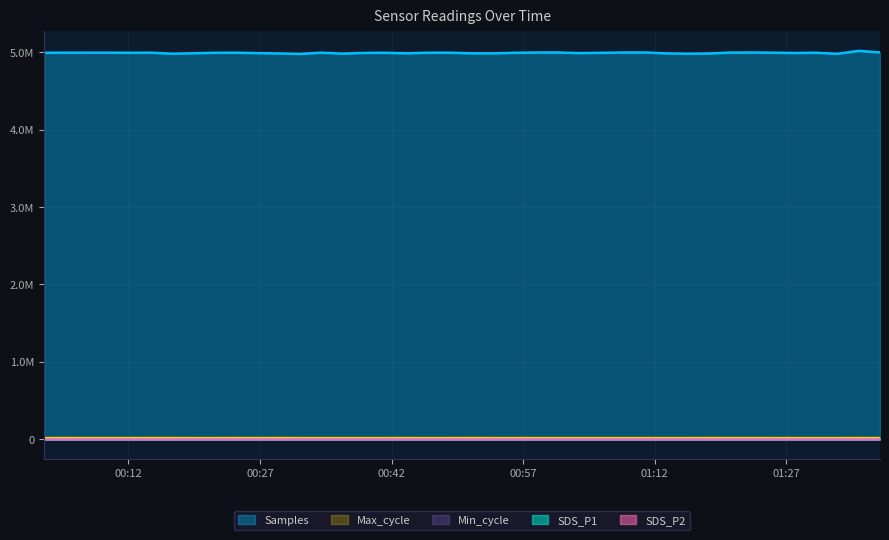

At which category does Max_cycle reach its first local valley?

2023/05/12 00:09:41